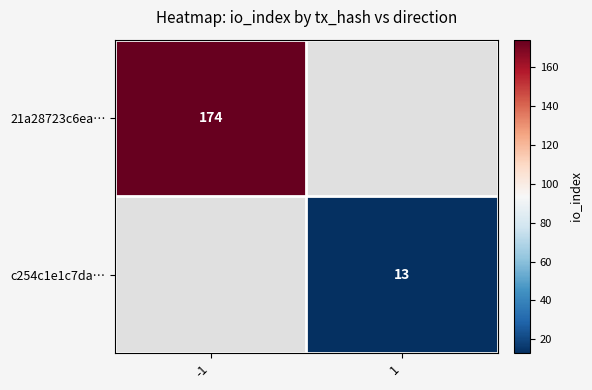

Which has a higher value, 1 or -1?

-1